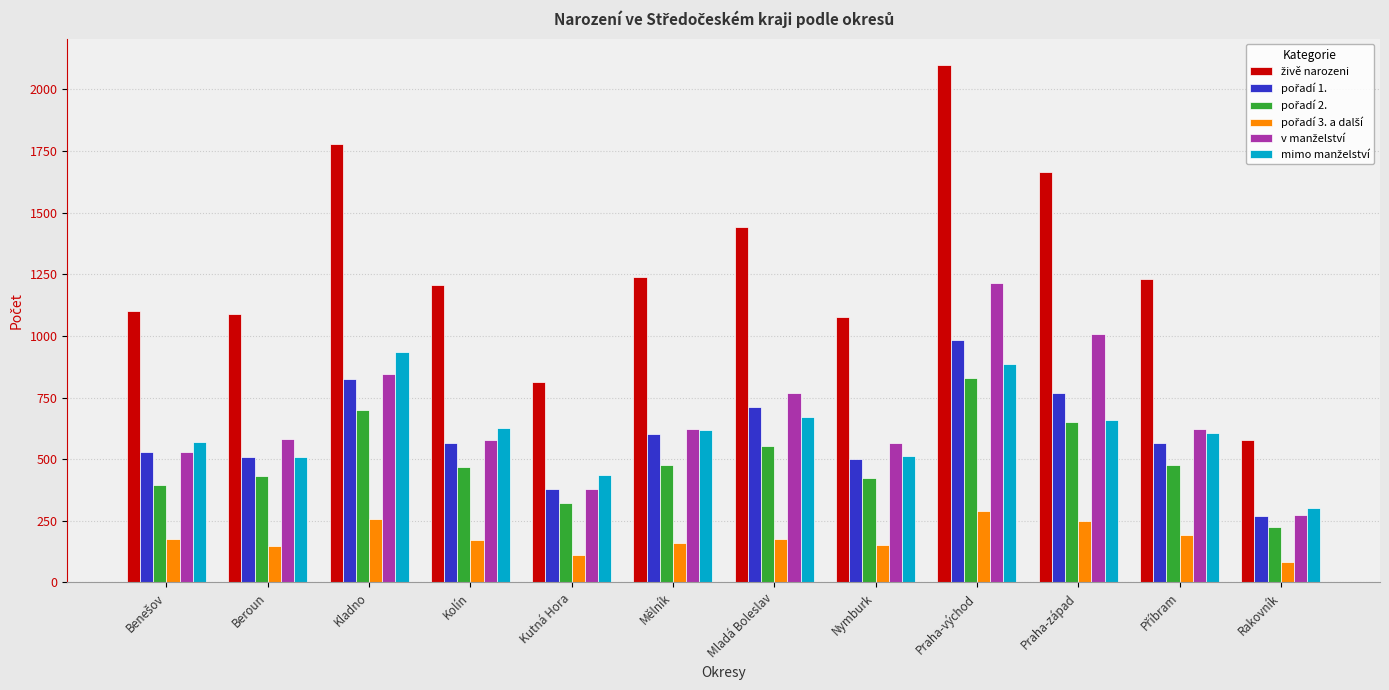

What is the spread (max minus min) of values at Praha-východ?

1813